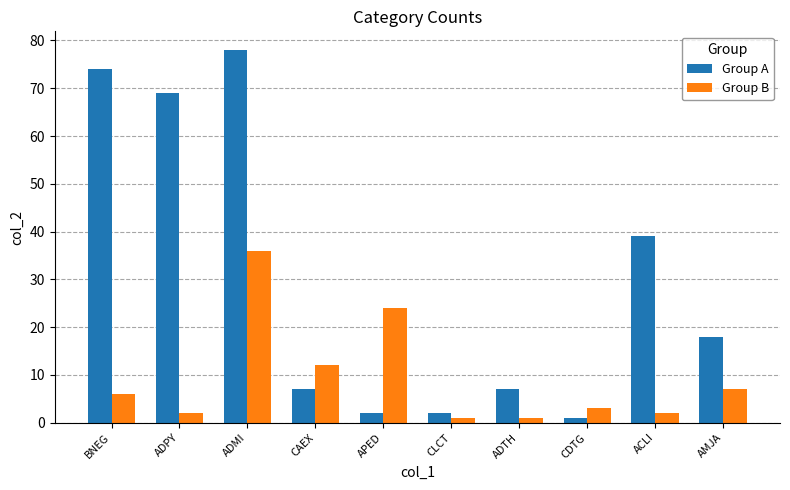

Does the chart contain any negative values?

No